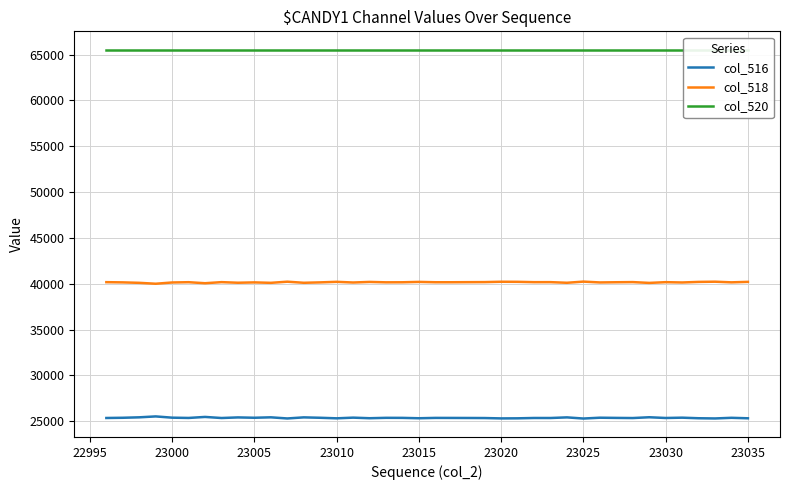

What are all the series names shown in the legend?

col_516, col_518, col_520